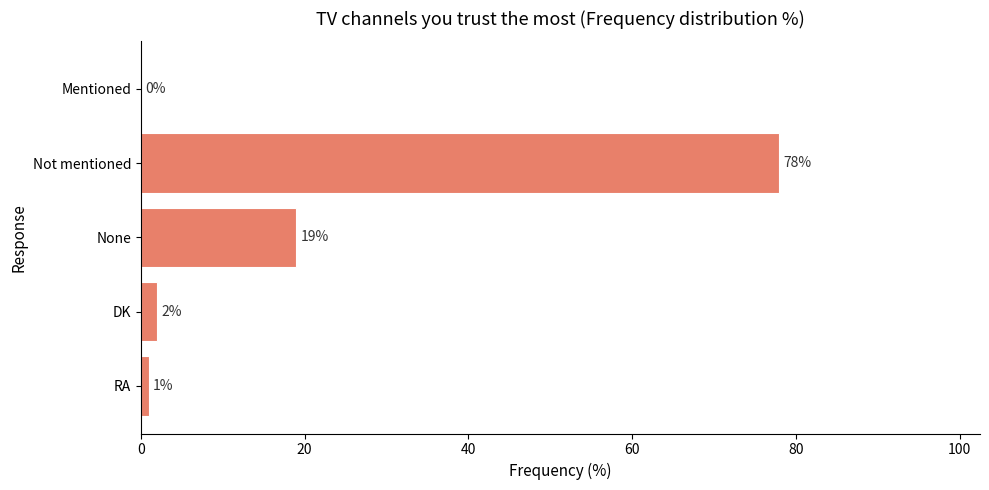

Reading bottom to top, extract all data points from this chart.

RA=1	DK=2	None=19	Not mentioned=78	Mentioned=0